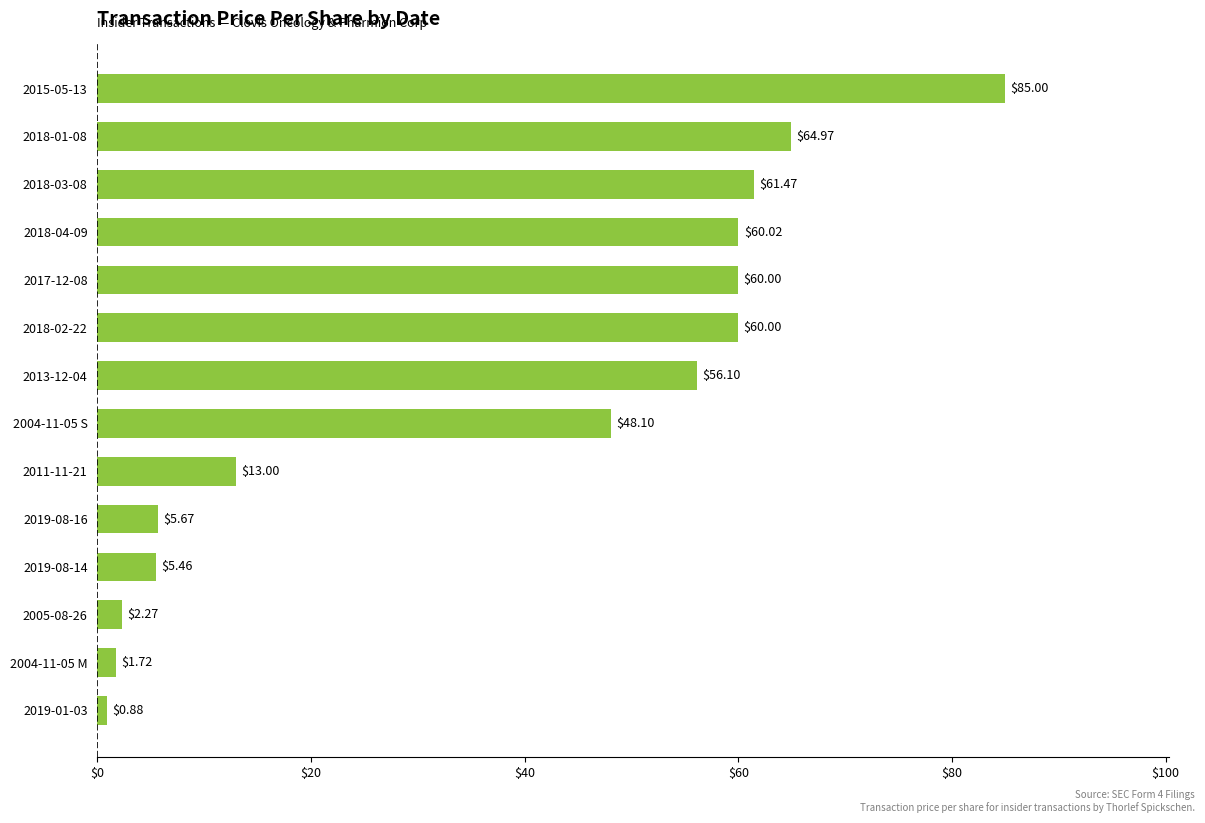

What is the difference between the maximum and minimum values?

84.1